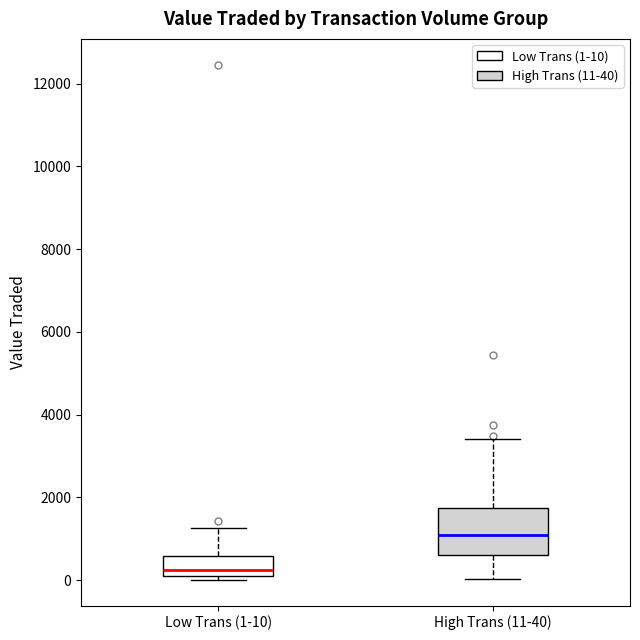

Comparing the boxes themselves (not the whiskers), which one is the tallest?

High Trans (11-40)